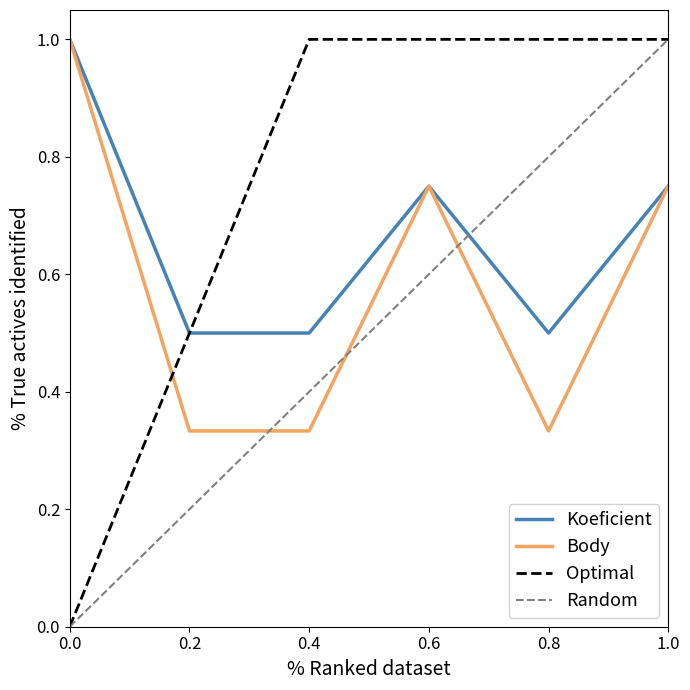

How many positive values does the Optimal series have?

5